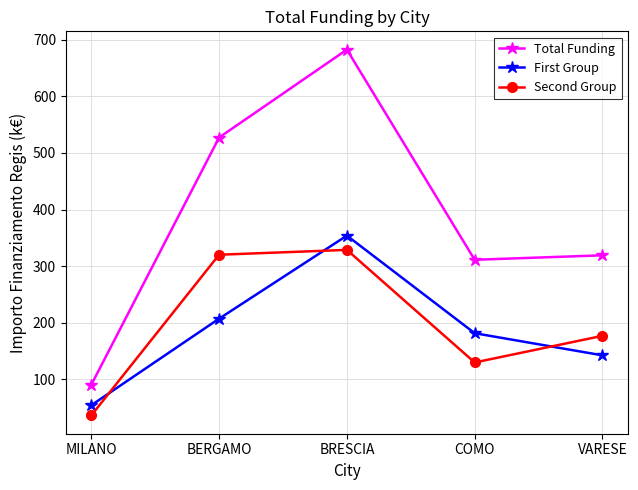

The First Group series shows 95.2 at MILANO. True or false?

False